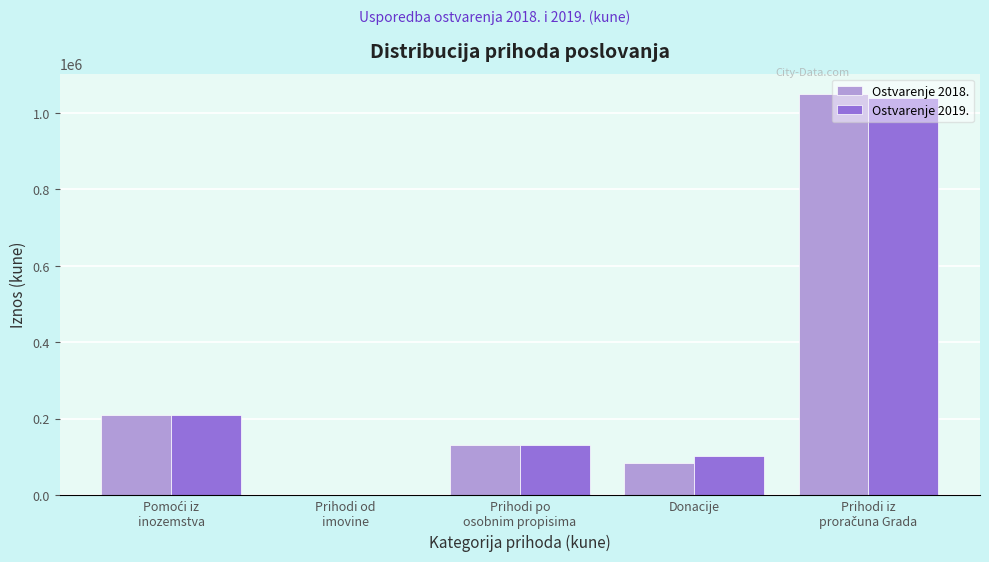

What is the greatest value displayed?

1050427